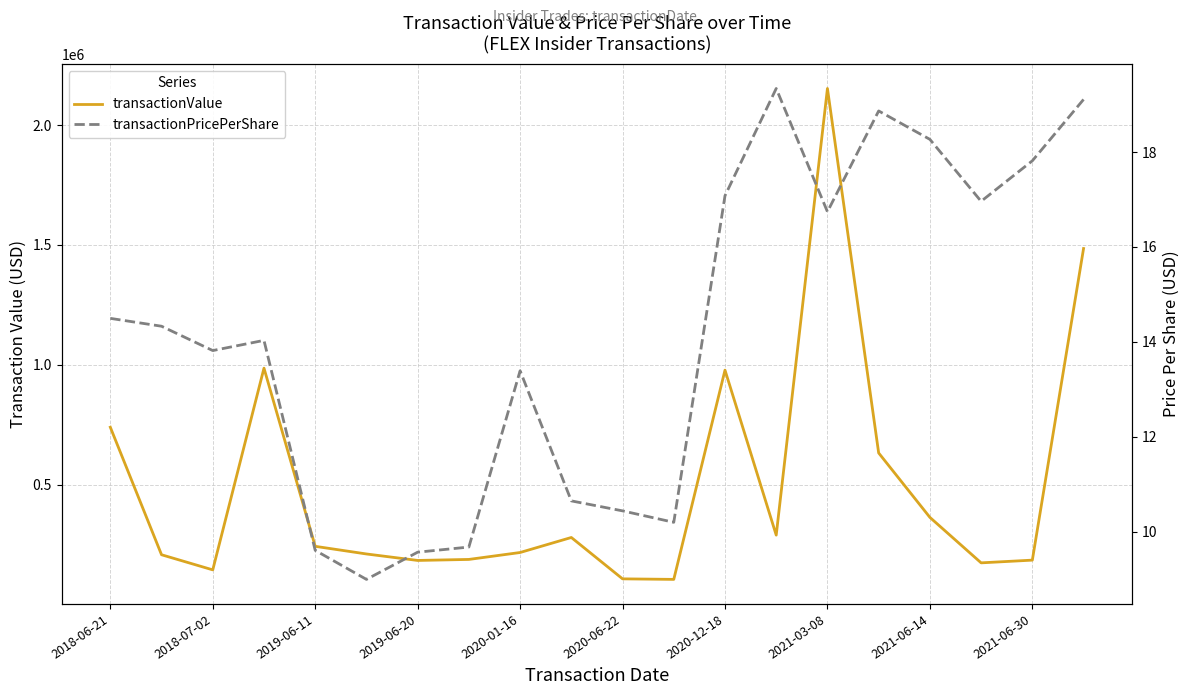

What position from the right is 2021-03-08?

6